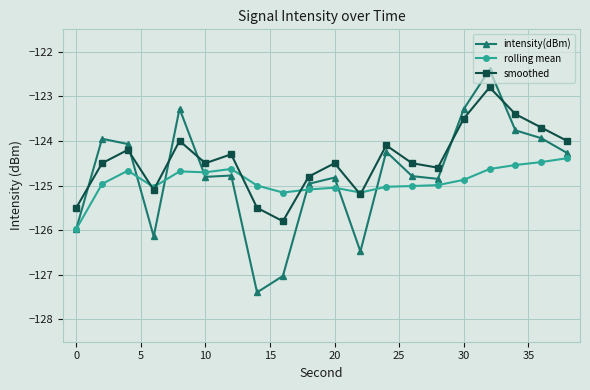

What is the value of the smoothed point at the 14th from the left?

-124.5